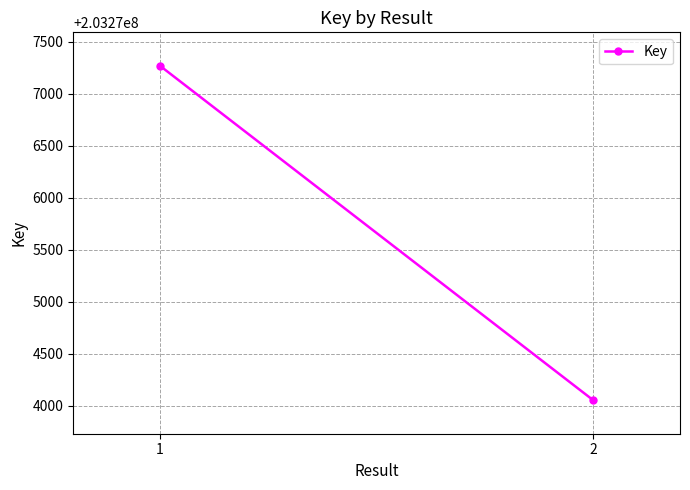

Where is the data nearest to the value 203275661?

1